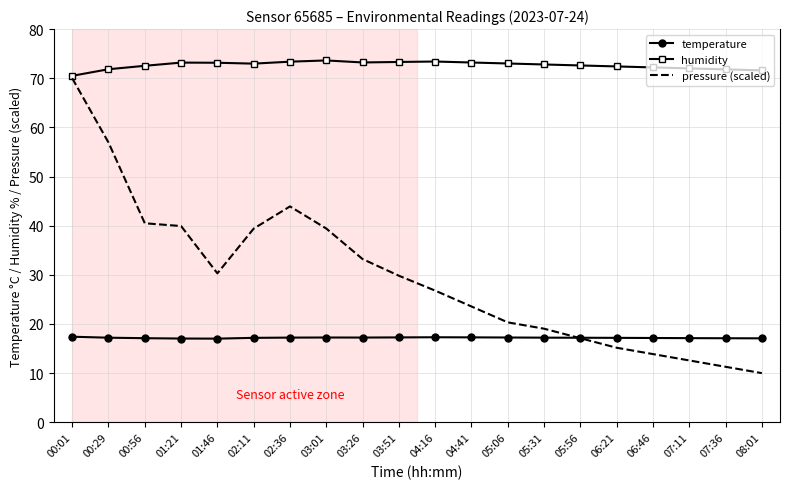

What is the minimum value shown in the chart?

10.0